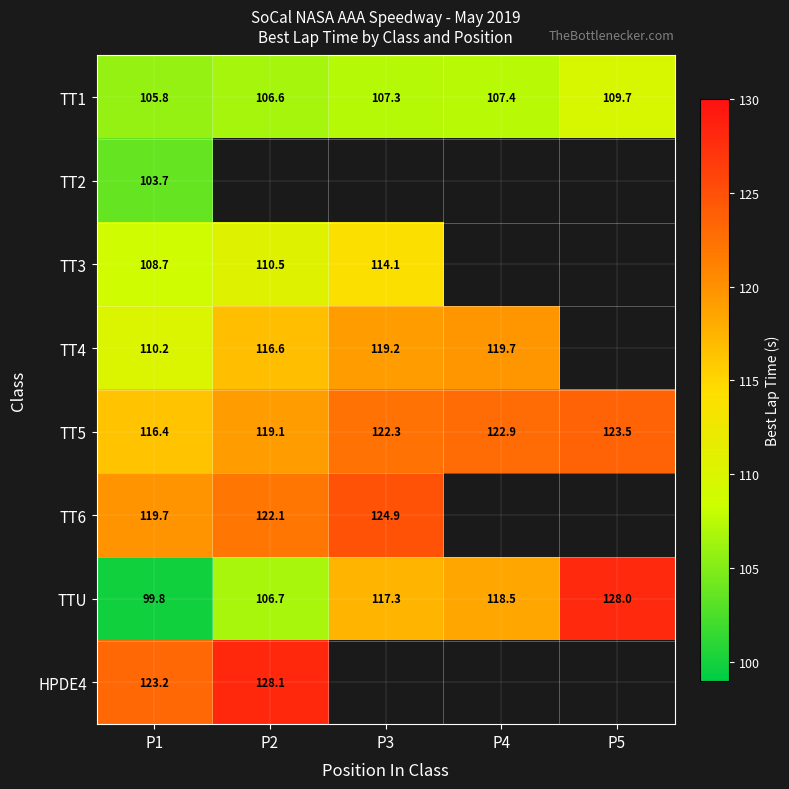

Is the value of HPDE4 at P2 greater than the value of TT4 at P2?

Yes